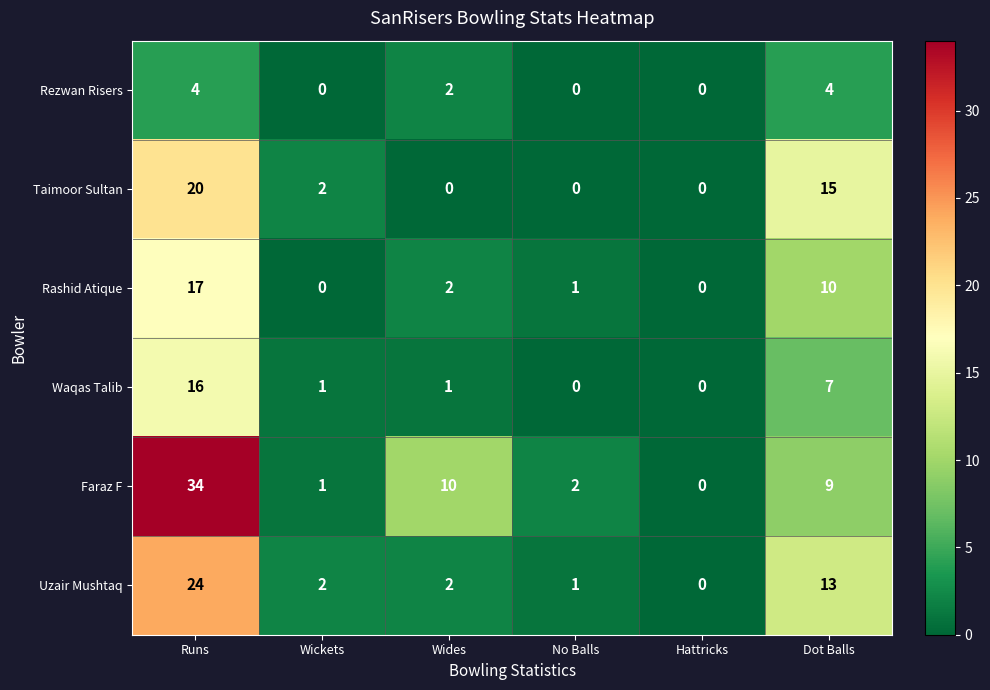

What is the difference between the Waqas Talib values at Wides and Runs?

15